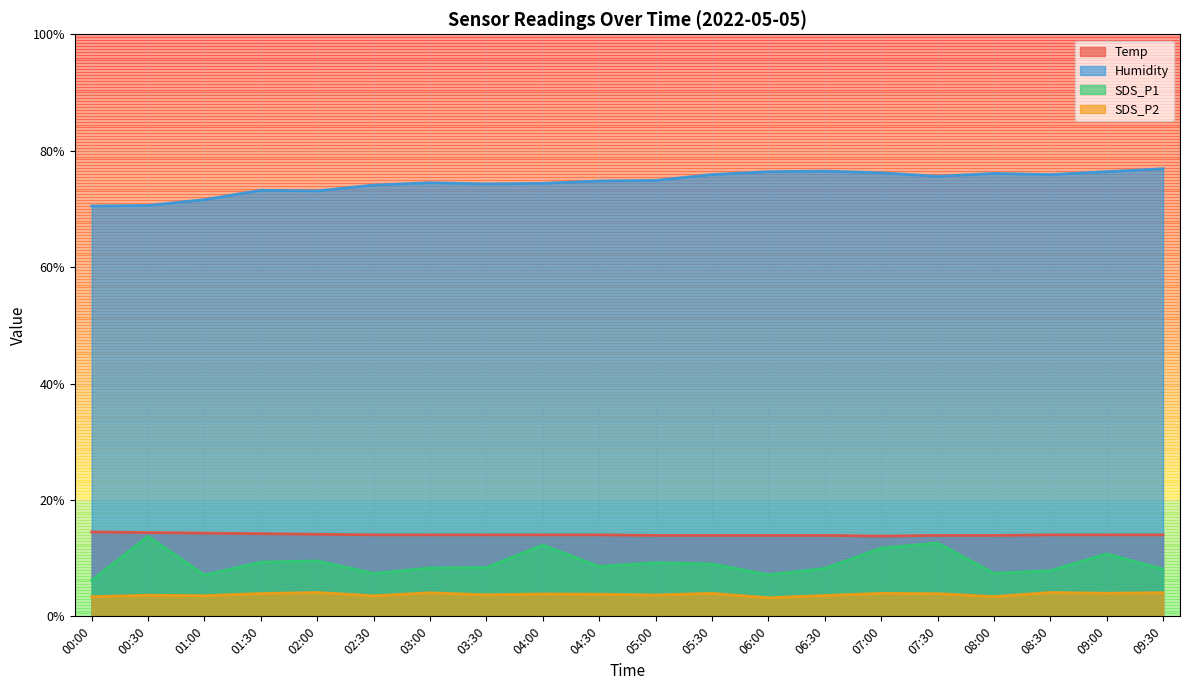

Is it true that SDS_P1 equals 6.2 at 00:00?

True